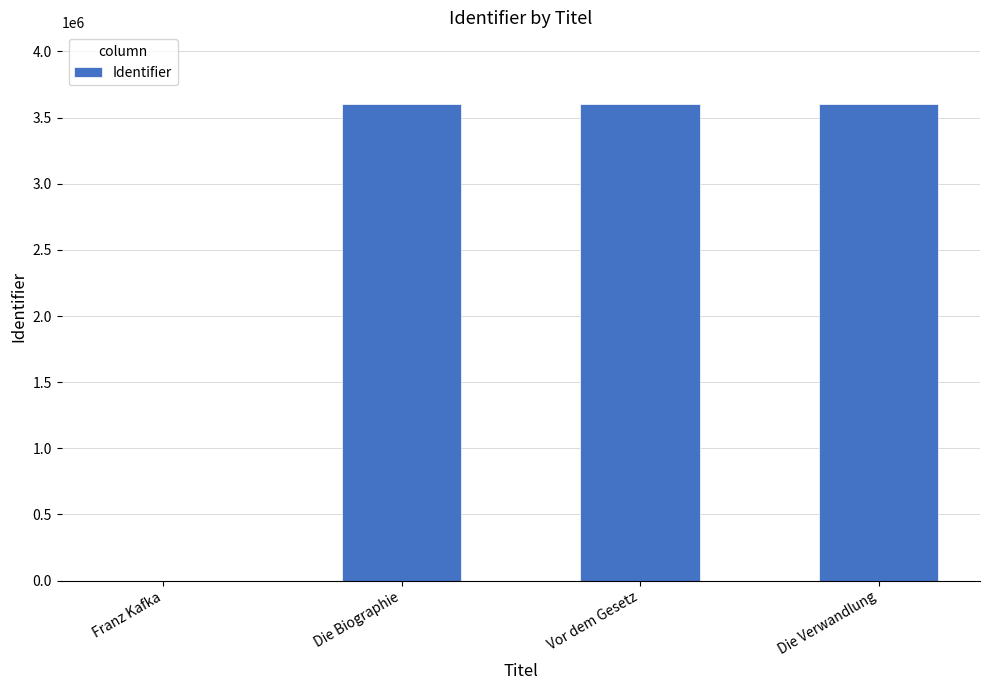

Is it true that the value at Die Verwandlung is 1200969?

False